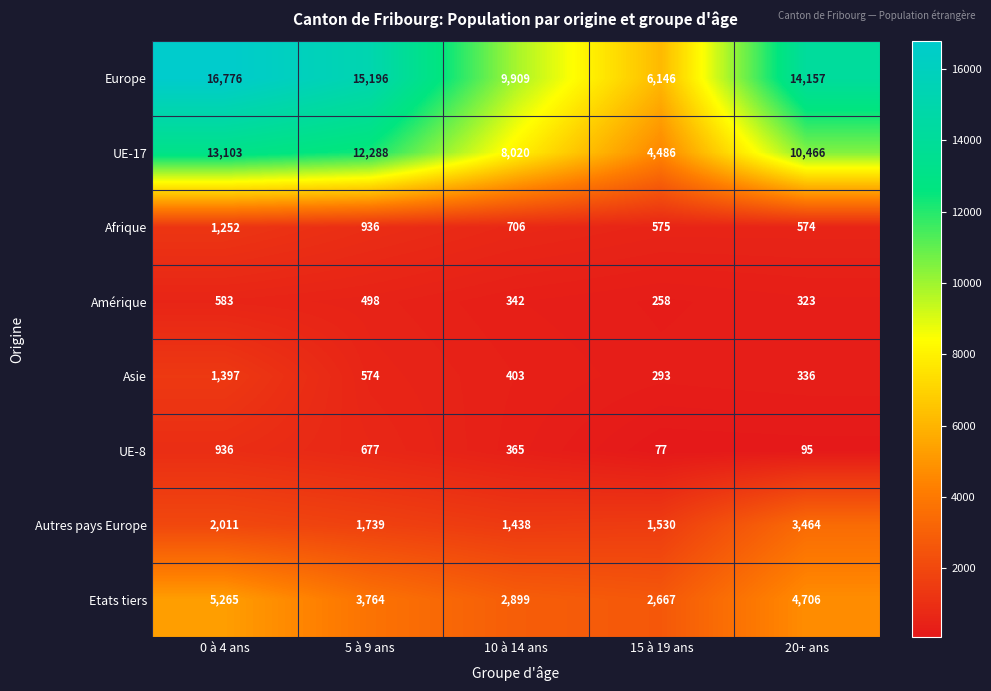

At how many categories does at least one series exceed 14472?

2